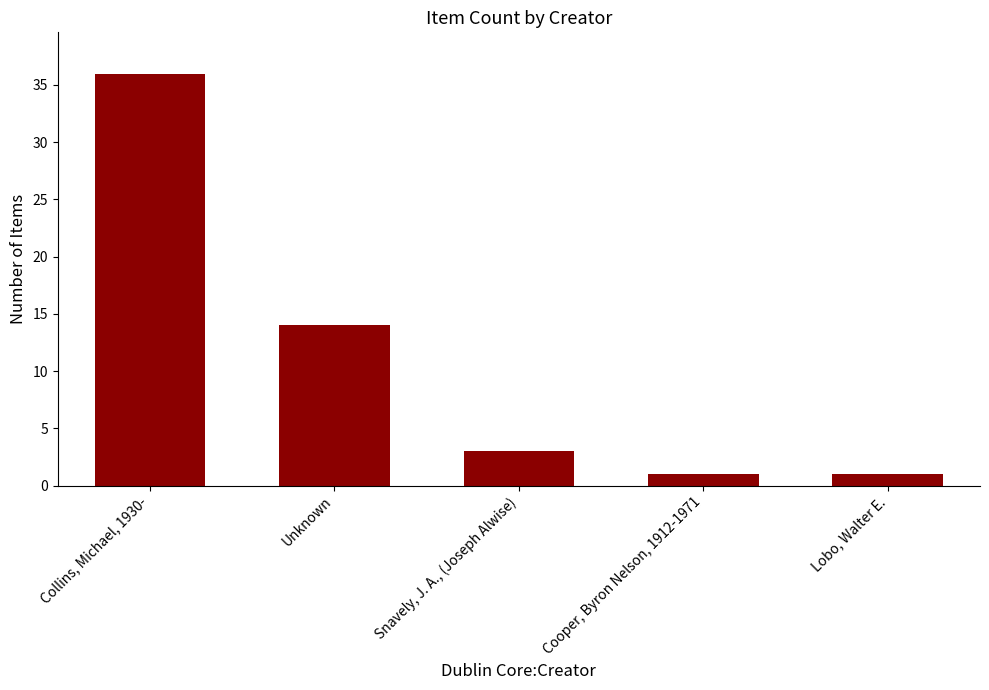

What is the value of the 2nd bar from the left?

14